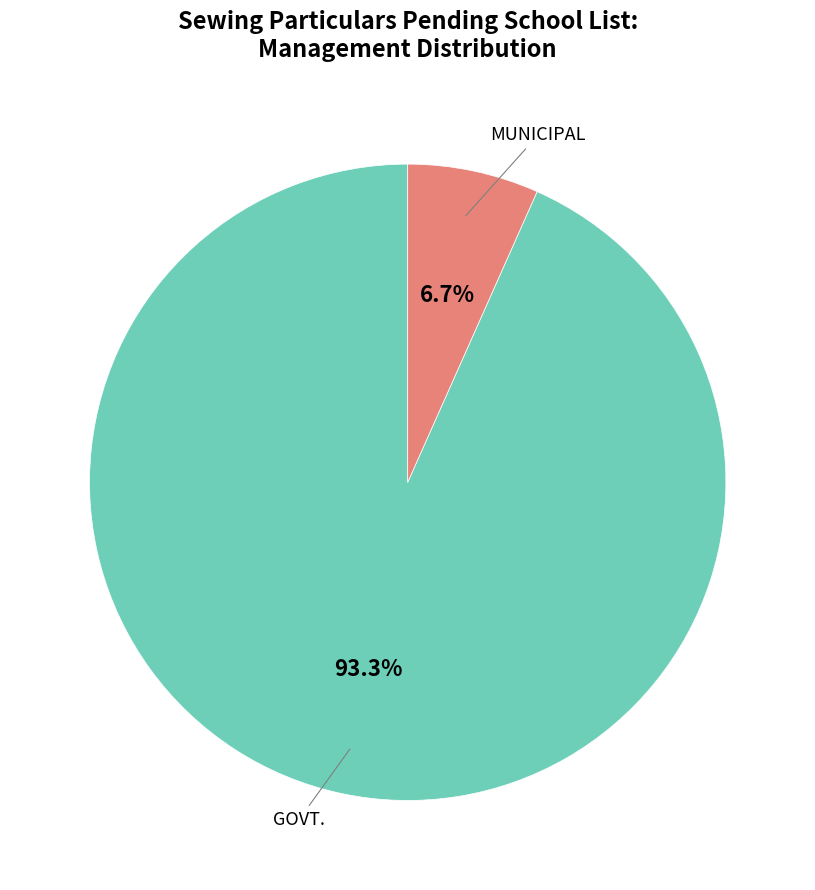

Does any single category account for the majority?

Yes